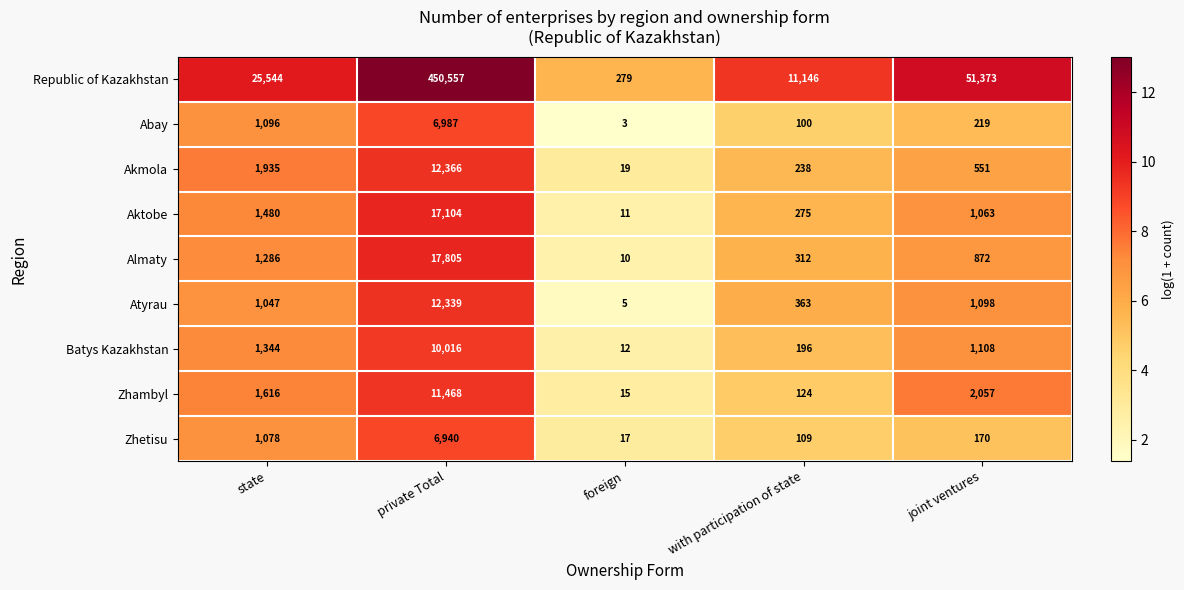

Is it true that Abay equals 66 at with participation of state?

False